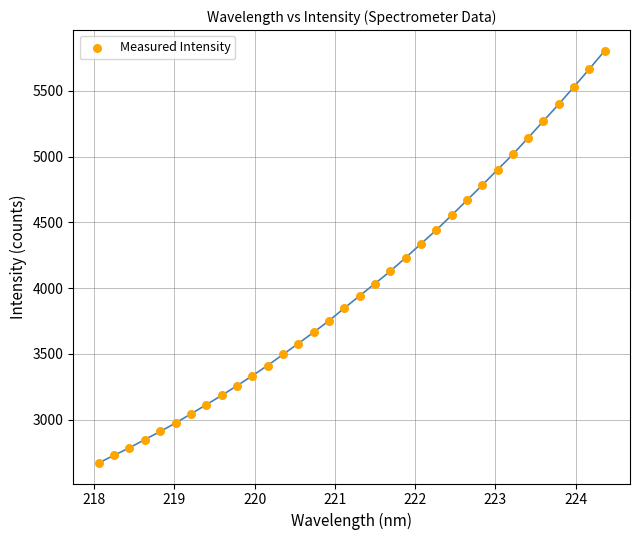

What is the range of Y values (max minus min)?

3134.7